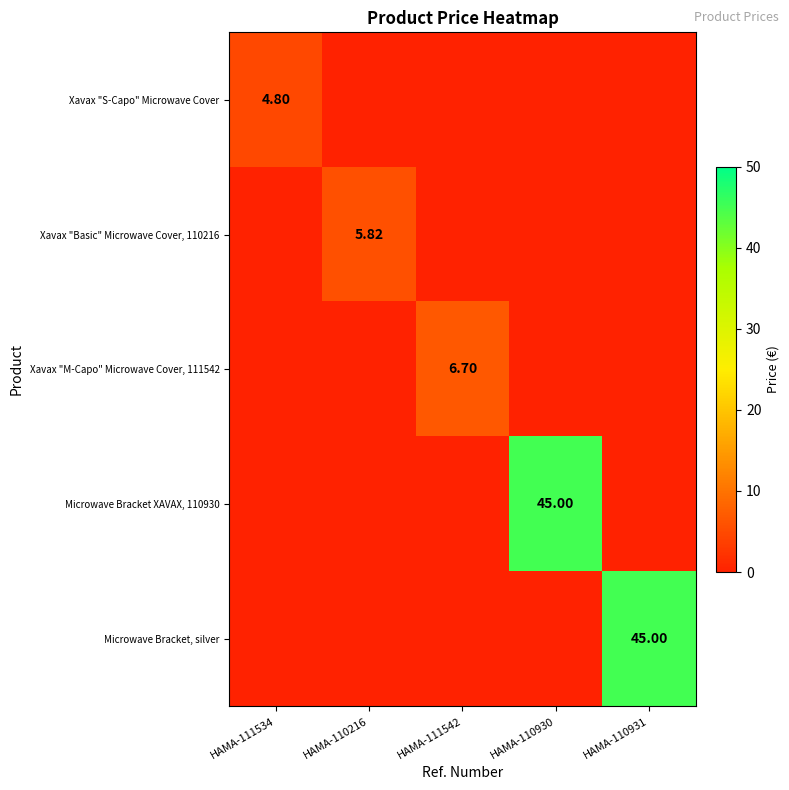

How many distinct data groups are displayed?

5